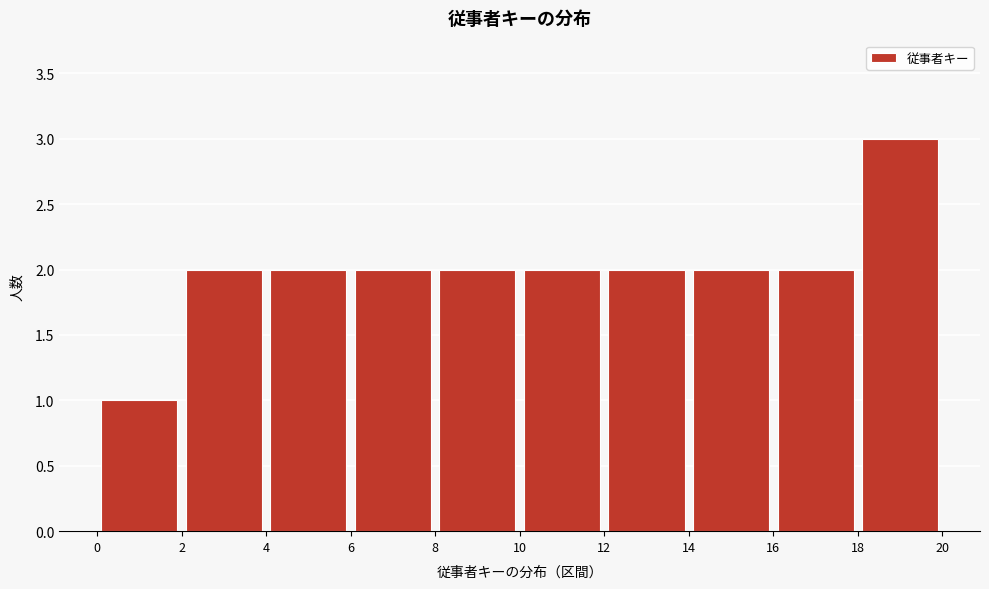

How tall is the bar that spans 8 to 10 on the x-axis? The values are not printed on the chart, so give them approximately, as read against the axis.

2